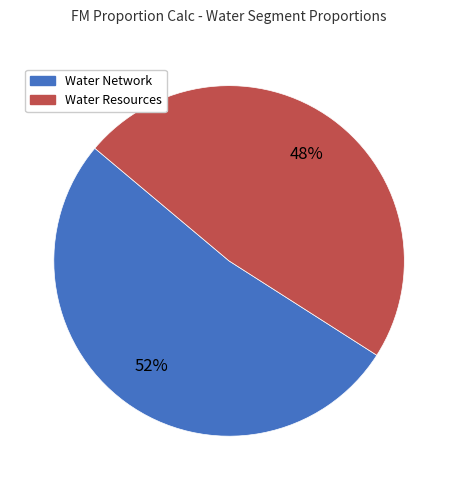

True or false: Water Network accounts for 64% of the total.

False